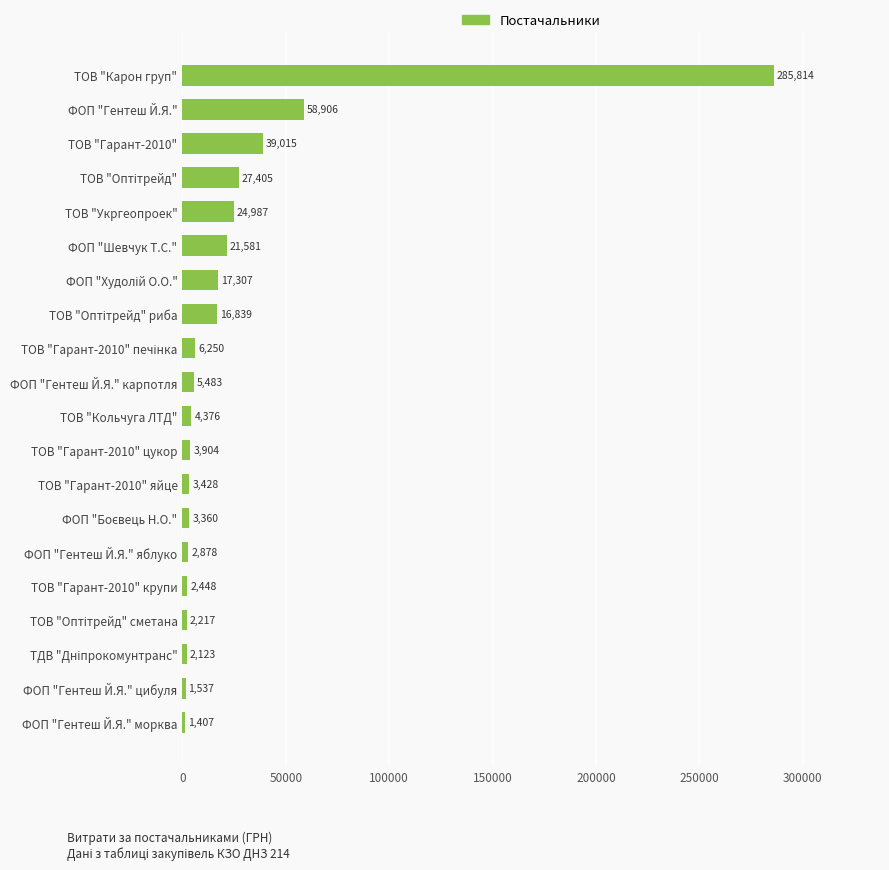

Approximately how many times larger is the value at ФОП "Гентеш Й.Я." compared to ТОВ "Гарант-2010" цукор?

15.1